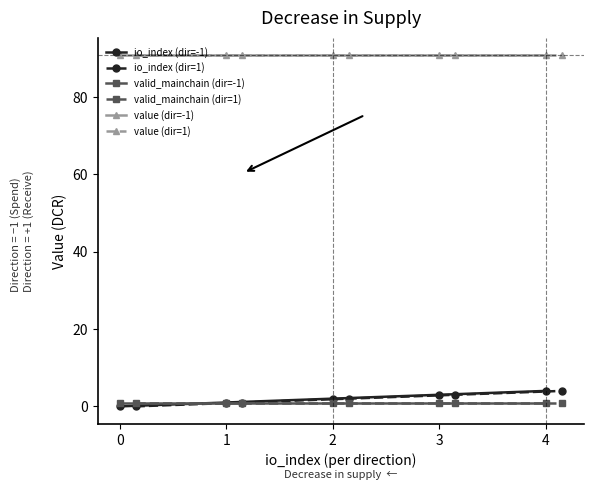

Is it true that value (dir=-1) equals 90.8 at 0?

True